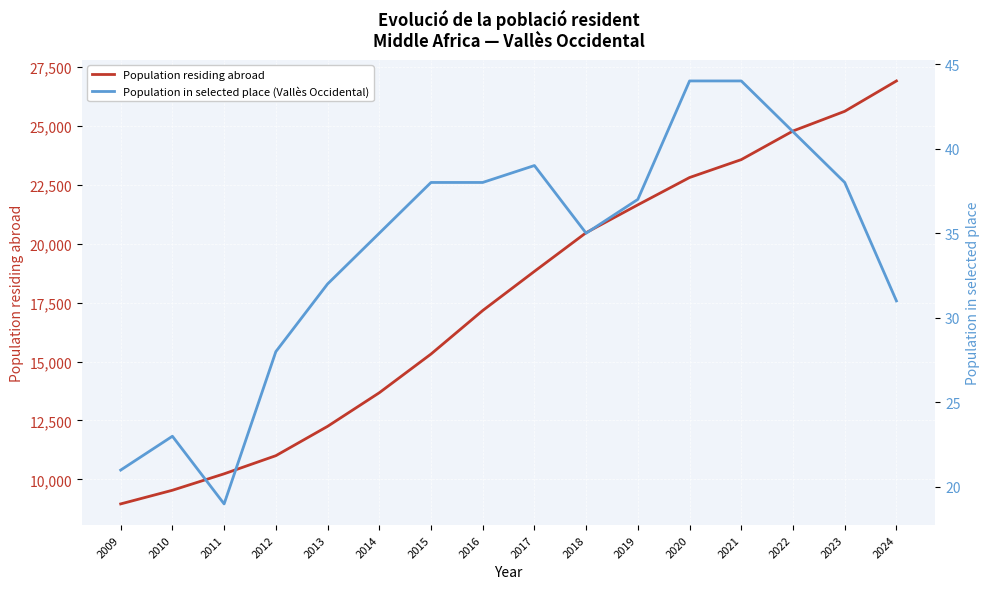

Reading left to right, list all the values displayed in this chart.

Population residing abroad: 8957	9537	10235	11005	12250	13677	15320	17168	18831	20474	21656	22816	23577	24792	25628	26917
Population in selected place (Vallès Occidental): 21	23	19	28	32	35	38	38	39	35	37	44	44	41	38	31